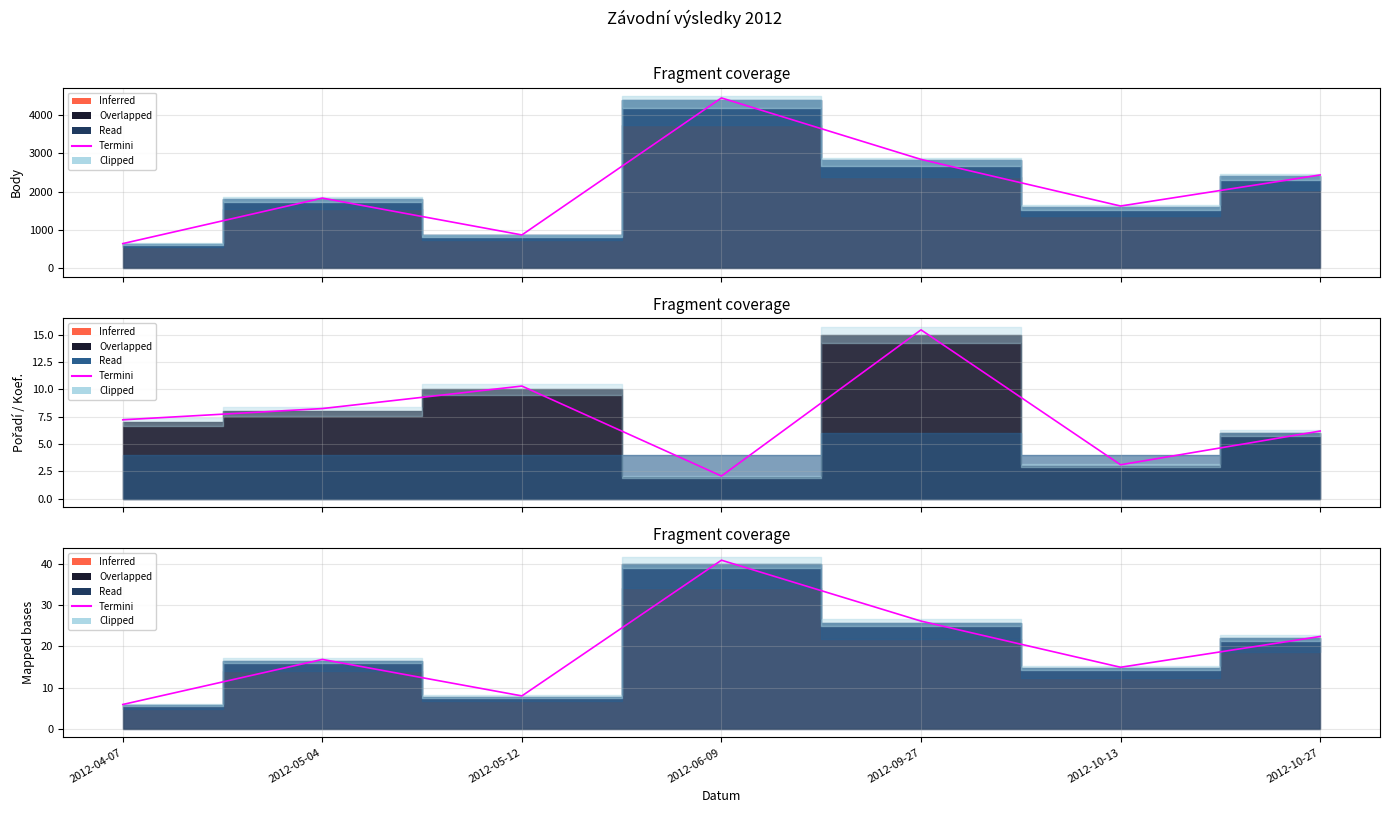

True or false: the data shows 16.8 at 2012-05-04.

True